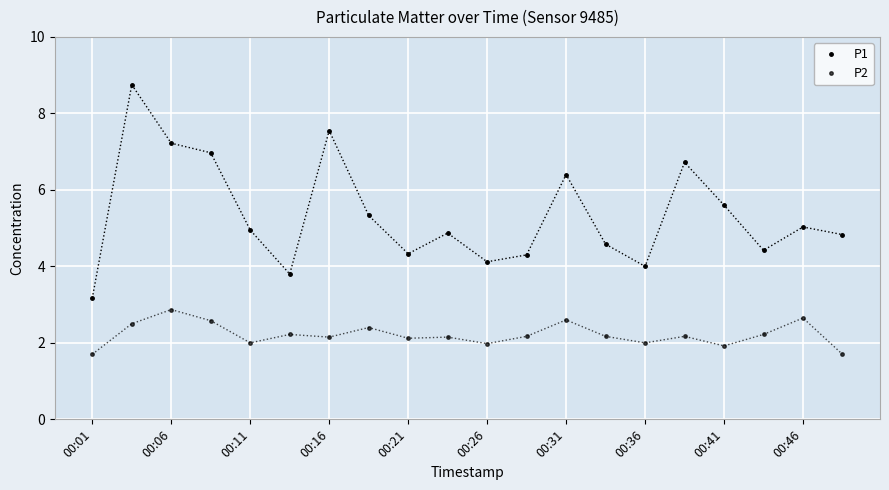

How many data points does each series have?

20